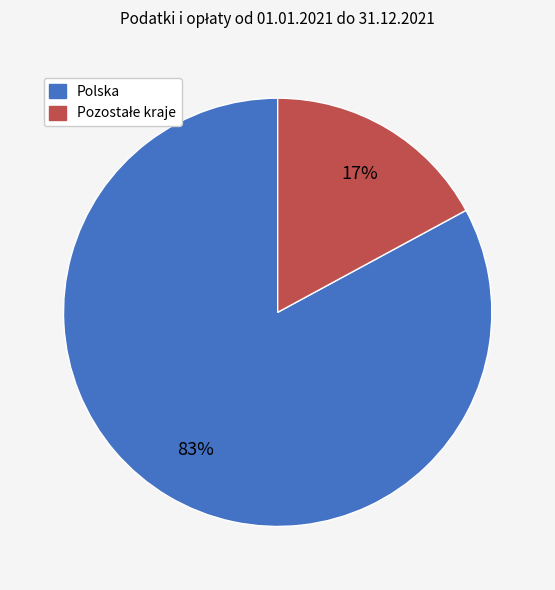

Which slice is the largest?

Polska